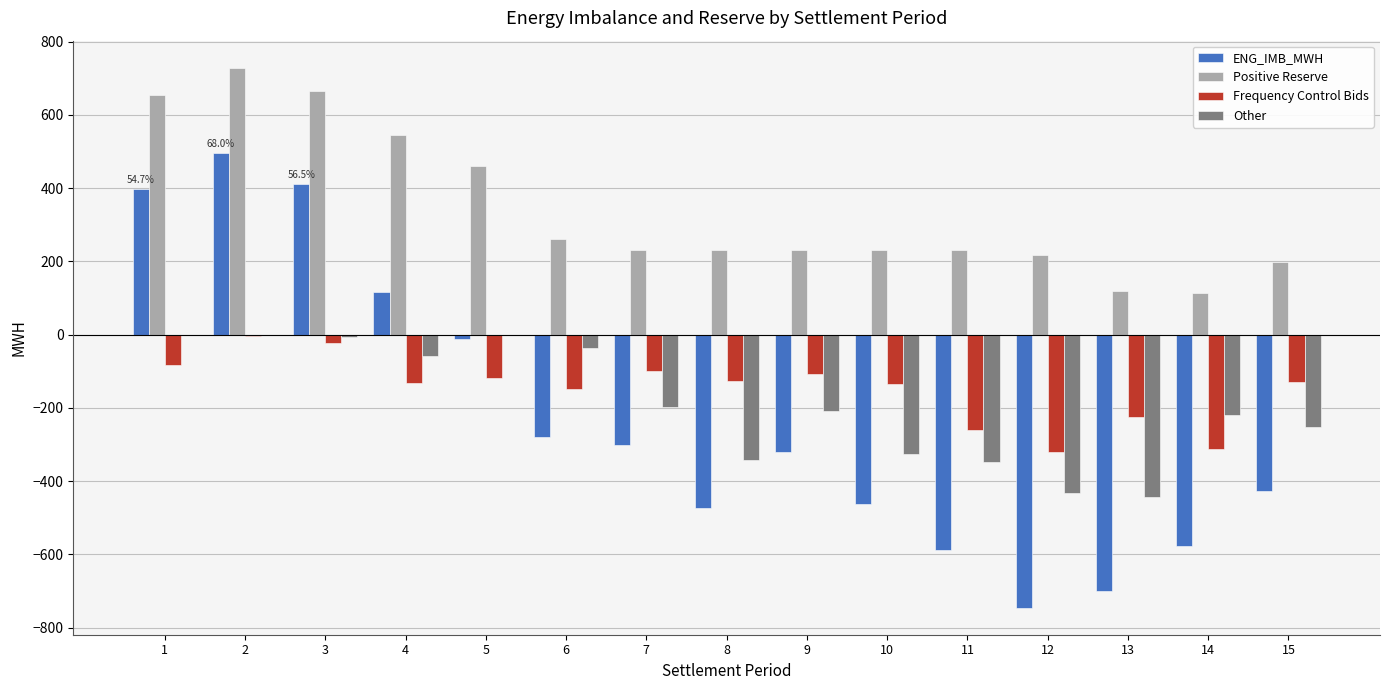

Does the chart contain stacked bars?

No